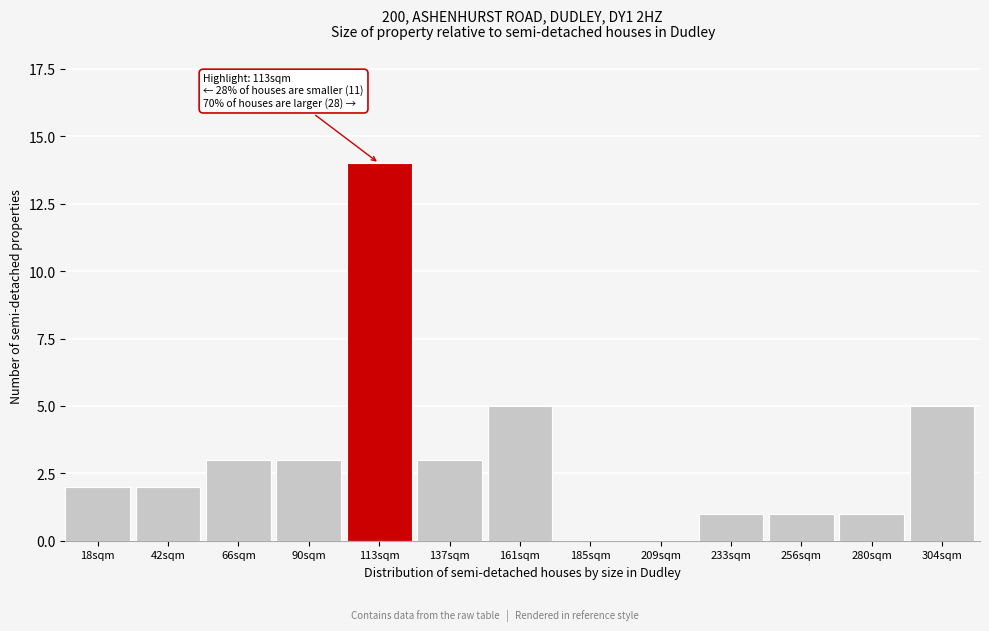

Reading left to right, transcribe all the data shown in this chart.

18sqm=2	42sqm=2	66sqm=3	90sqm=3	113sqm=14	137sqm=3	161sqm=5	185sqm=0	209sqm=0	233sqm=1	256sqm=1	280sqm=1	304sqm=5